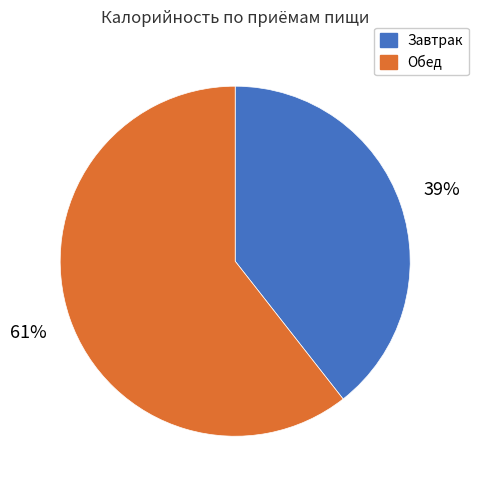

How many segments does this pie chart have?

2